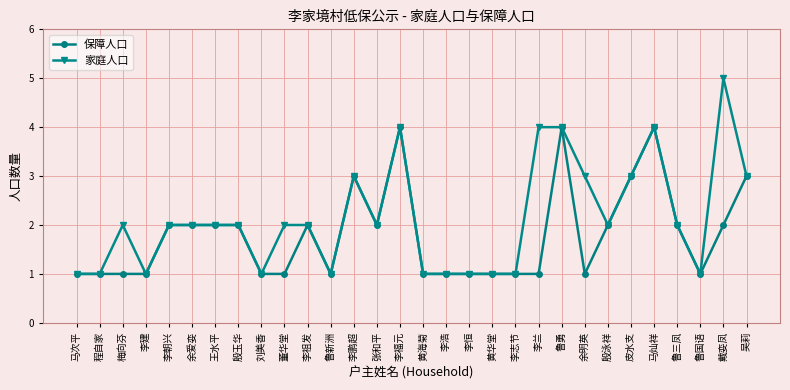

What is the label of the 11th point from the left?

李祖发